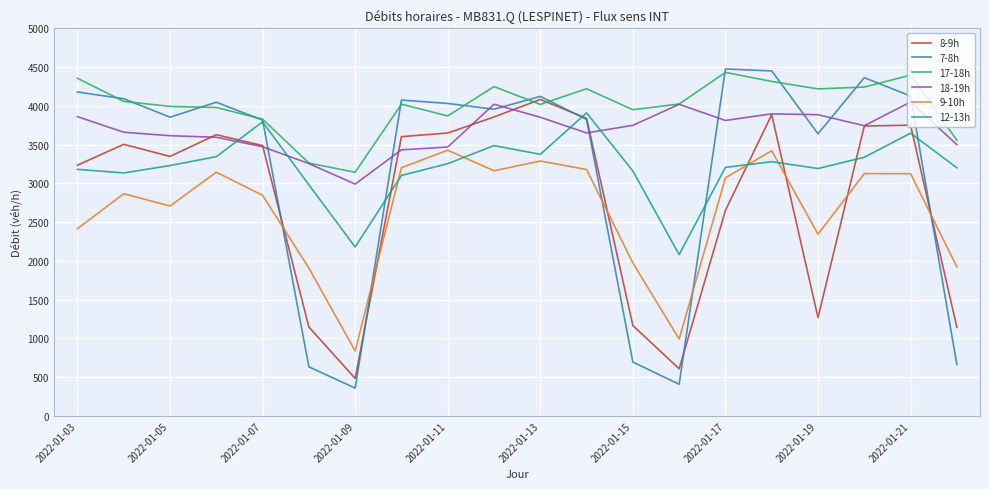

What is the minimum value for 17-18h?

3143